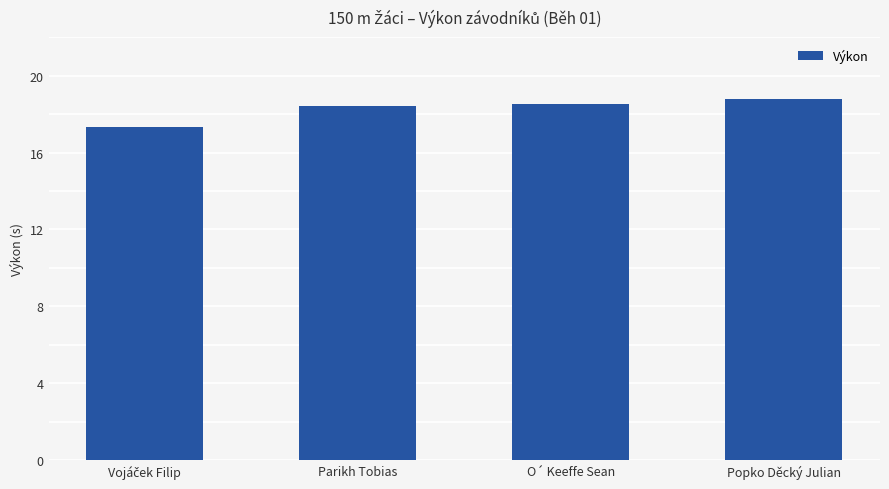

Reading right to left, transcribe all the data shown in this chart.

18.8	18.5	18.4	17.3